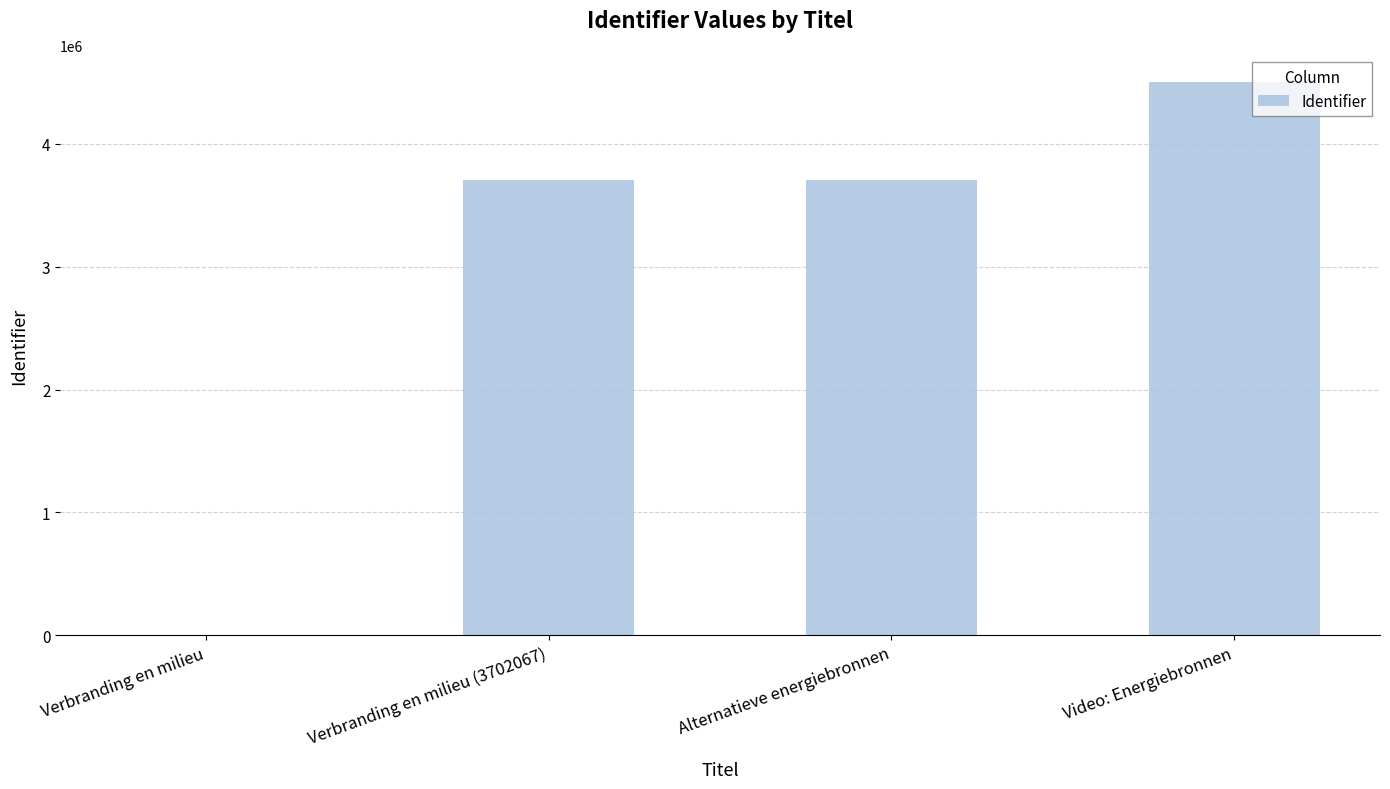

The chart shows a value of 3702067 at Verbranding en milieu (3702067). True or false?

True